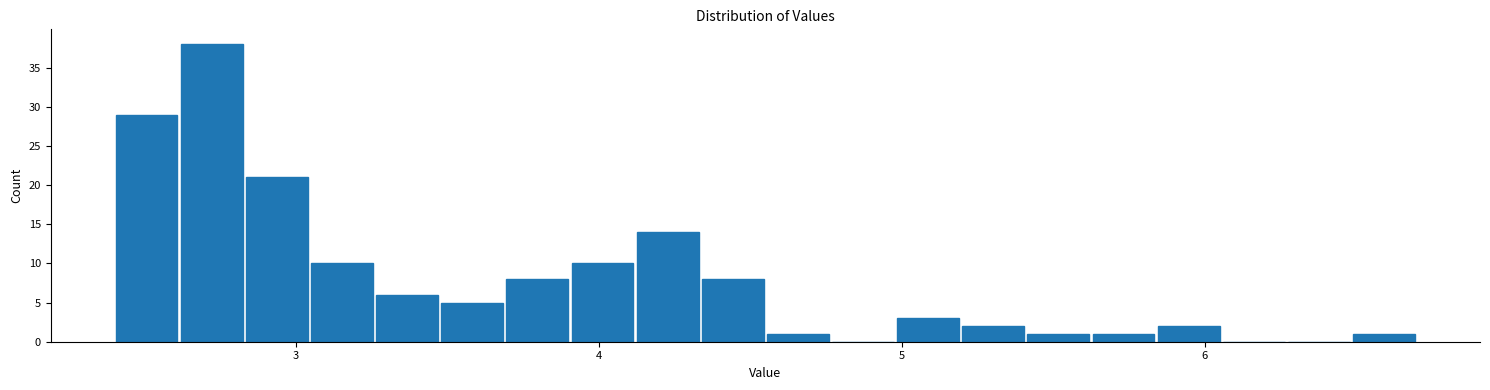

Around what value on the x-axis is the tallest bar? Give the approximate position of its centre, as read against the axis.

2.7